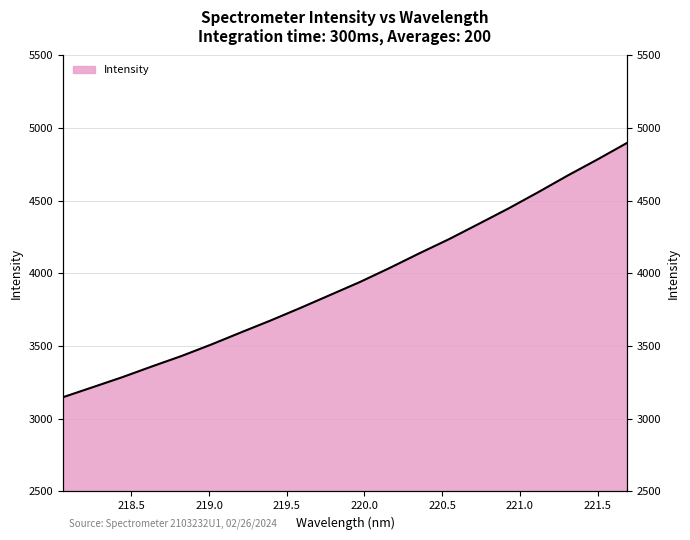

How many lines are shown in the chart?

1